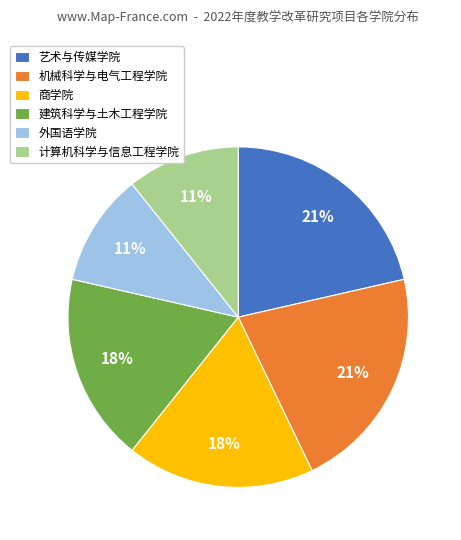

Do 机械科学与电气工程学院 and 建筑科学与土木工程学院 together represent more than half of the pie?

No